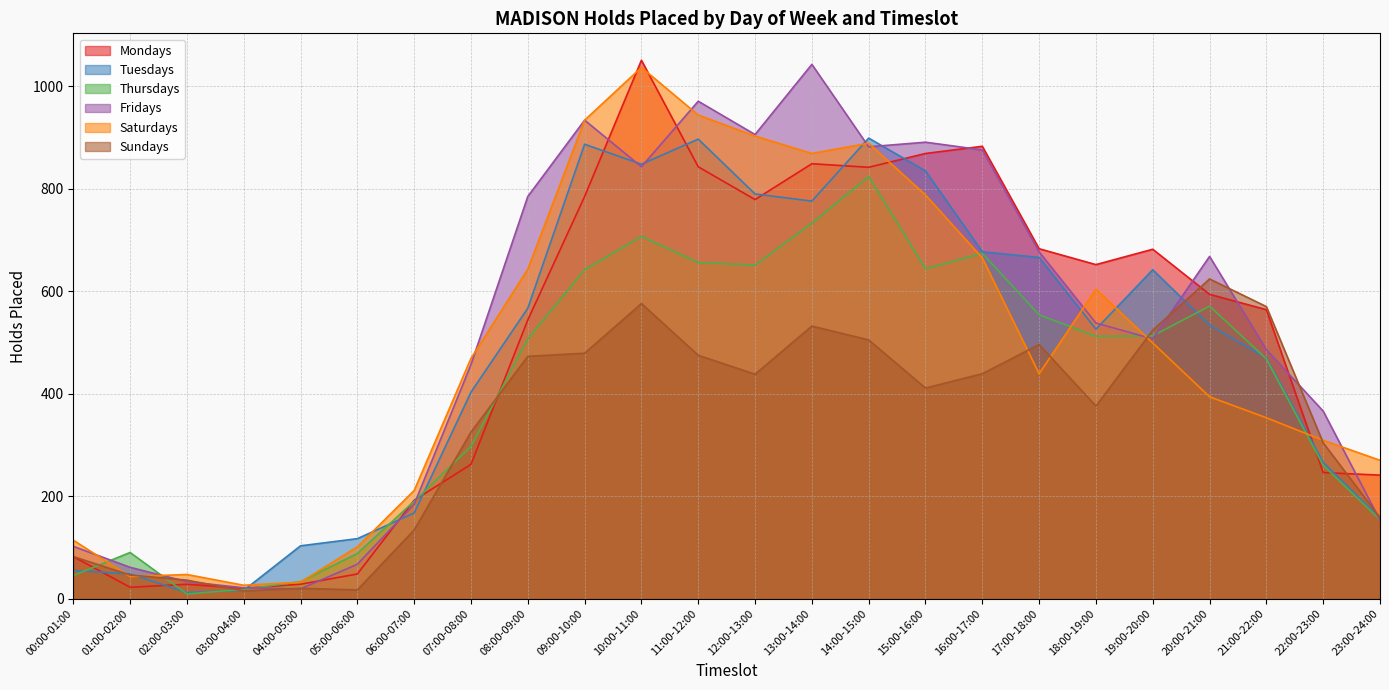

How many interior local valleys does the Thursdays series have?

4